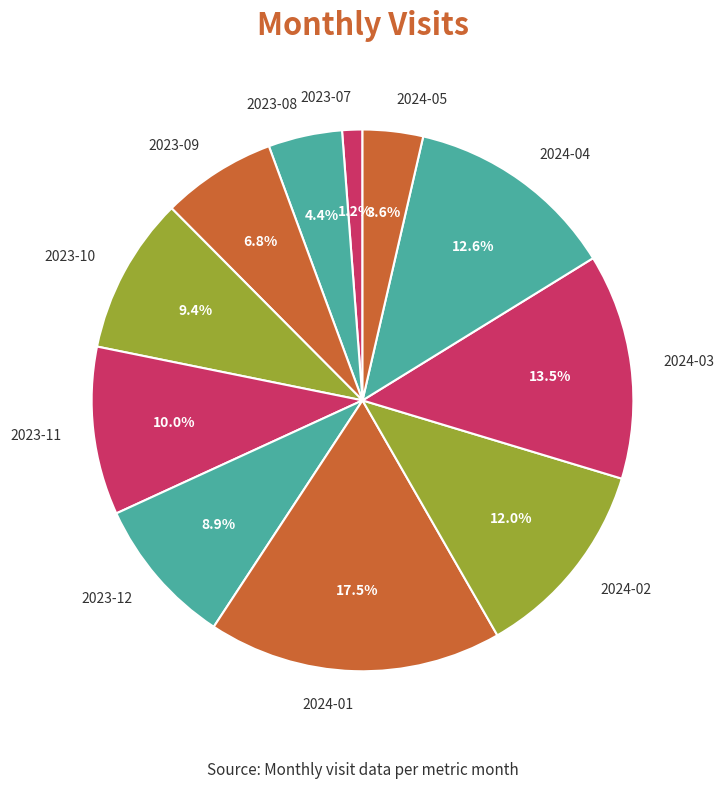

How many slices are in this pie chart?

11